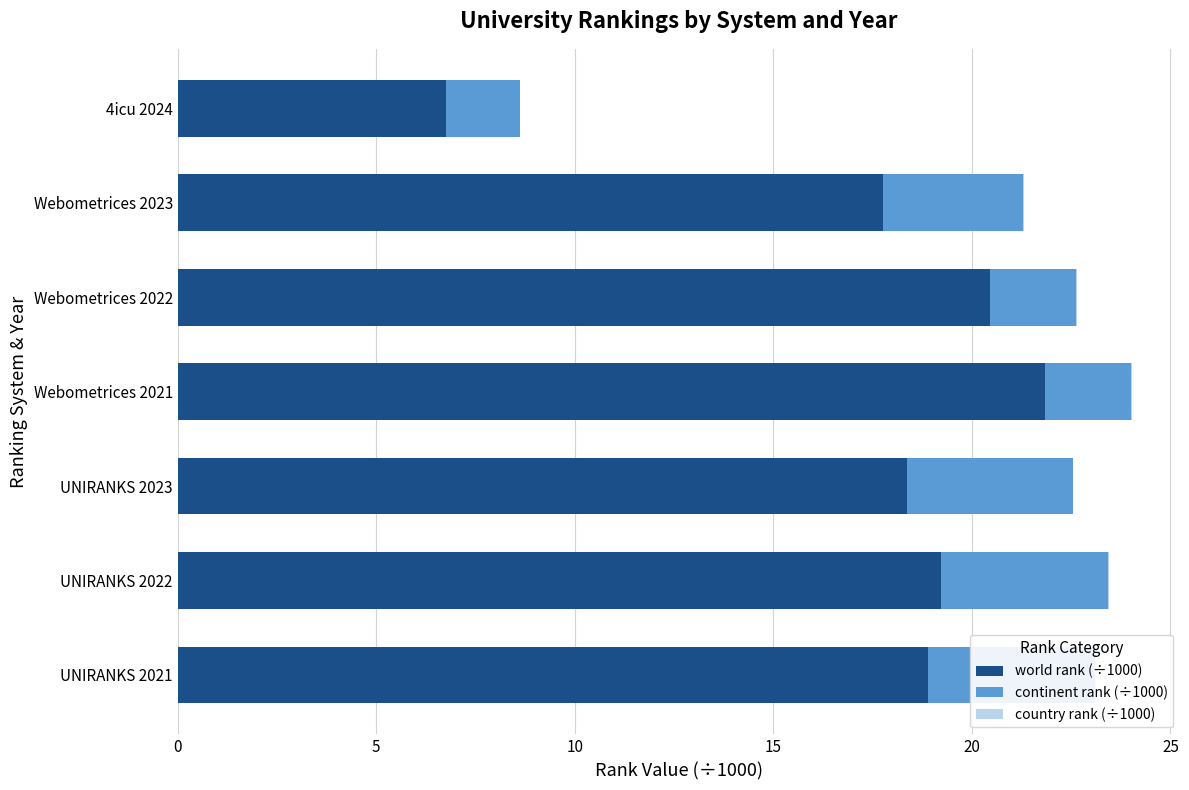

The value of world rank (÷1000) at 4icu 2024 is 6.7. True or false?

True